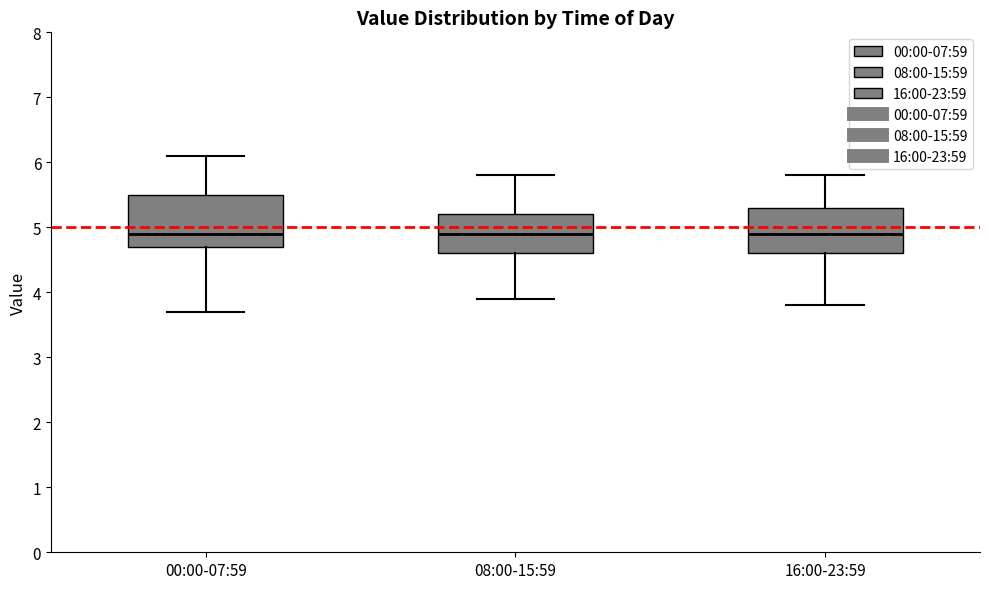

Reading left to right, read every box against the y-axis: the position of its median line, the range the box covers, and the ends of its whiskers. The values are not printed on the chart, so give them approximately, as read against the axis.

00:00-07:59: median 4.9, box 4.7 to 5.5, whiskers 3.7 to 6.1
08:00-15:59: median 4.9, box 4.6 to 5.2, whiskers 3.9 to 5.8
16:00-23:59: median 4.9, box 4.6 to 5.3, whiskers 3.8 to 5.8